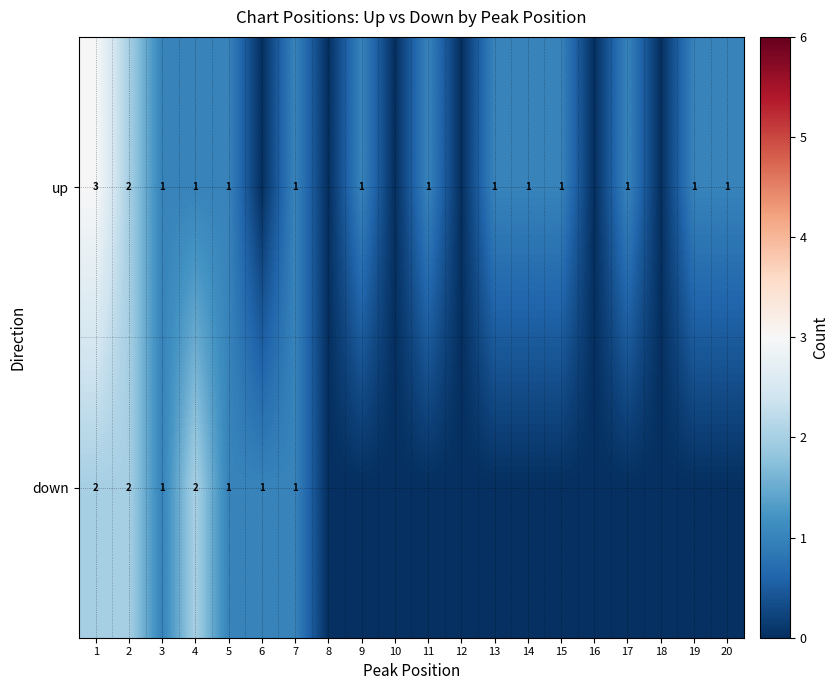

Which category has the lowest value across all series?

6